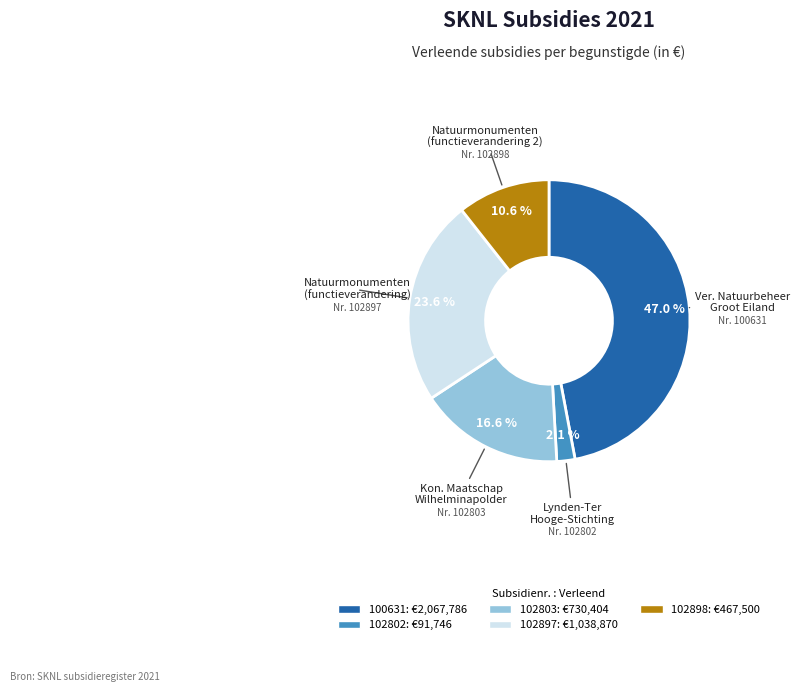

How many segments does this pie chart have?

5